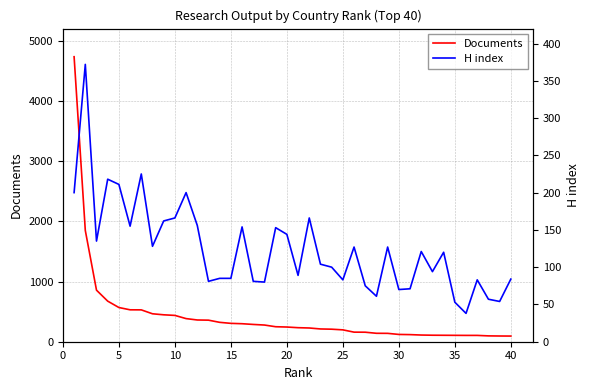

What is the average value of the Documents series?

425